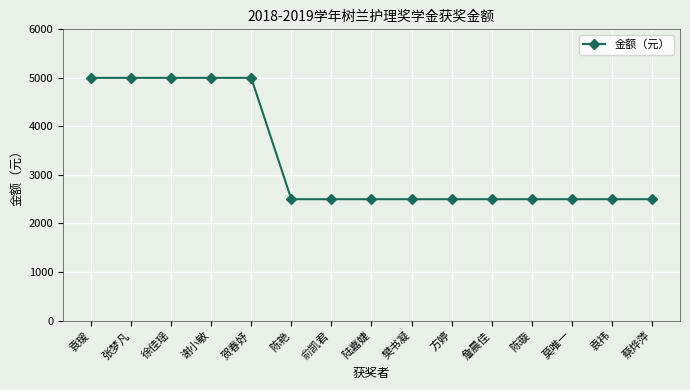

How many lines are shown in the chart?

1